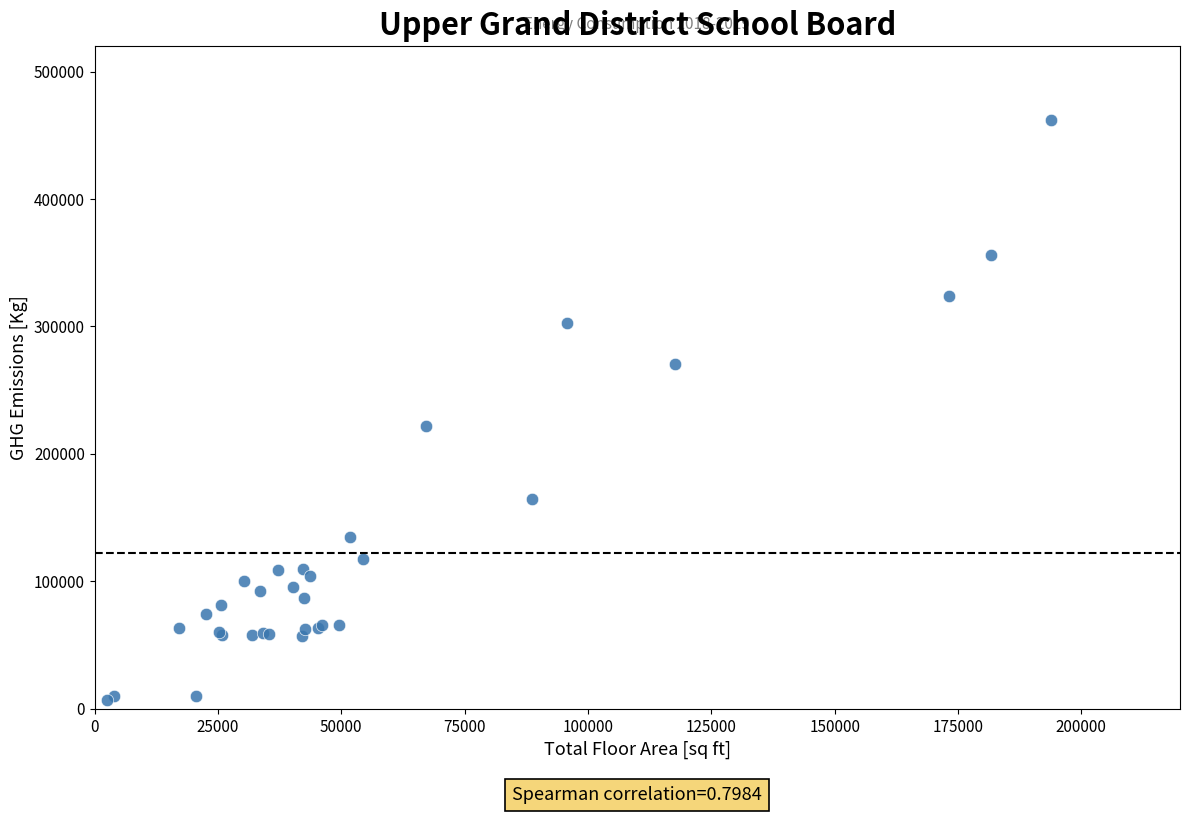

What Y value in the scatter plot is closest to 234397?

222064.9